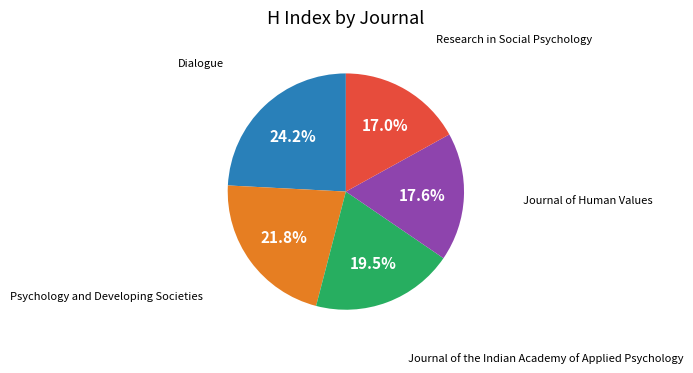

How many segments does this pie chart have?

5